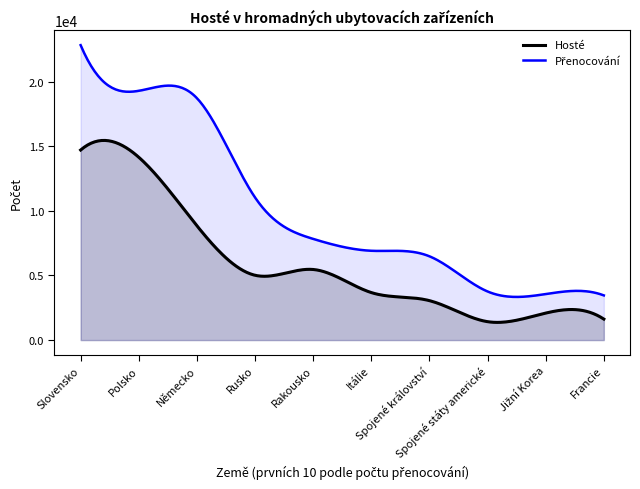

True or false: Hosté and Přenocování intersect in this chart.

False